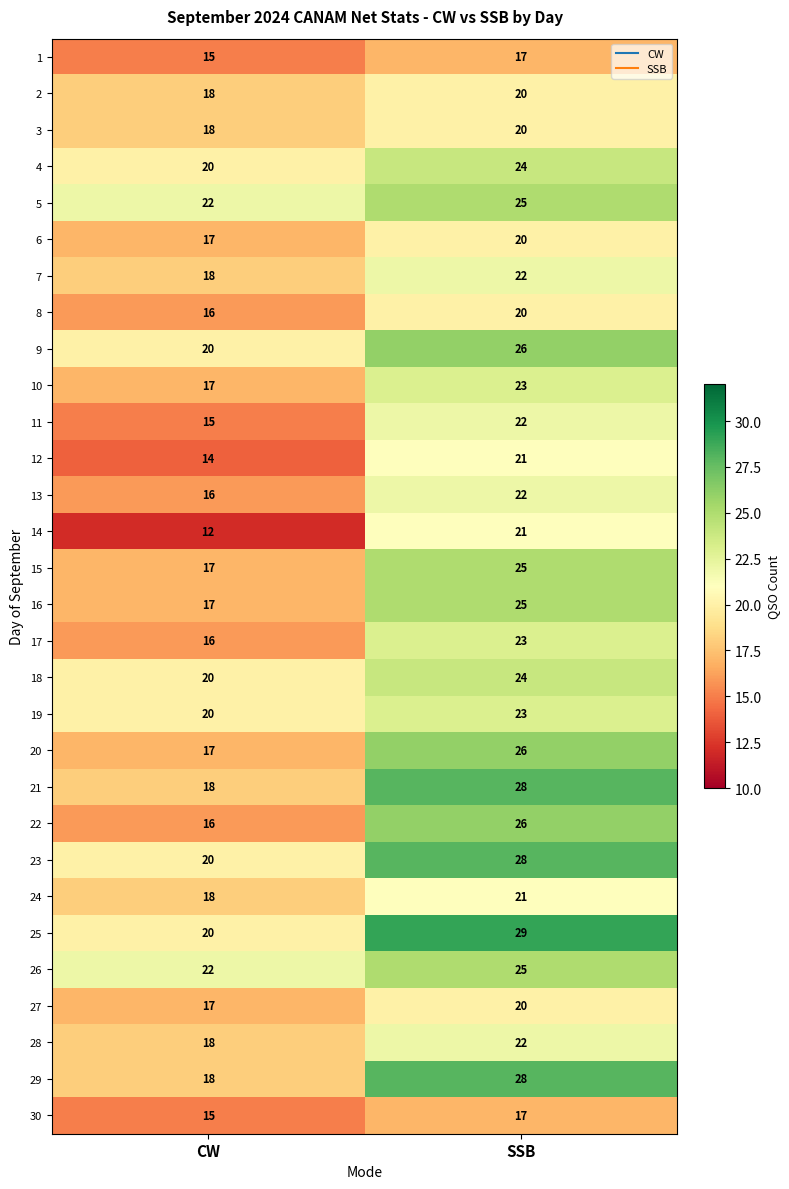

Which label corresponds to the smallest value in the chart?

CW